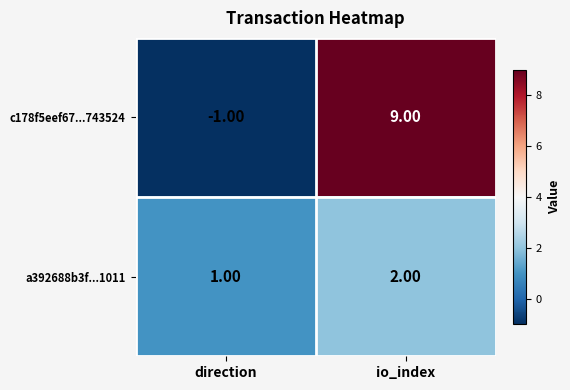

What is the spread (max minus min) of values at io_index?

7